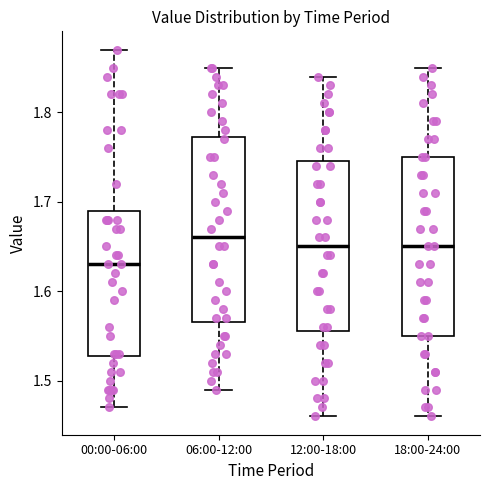

Which box has the lowest median line?

00:00-06:00